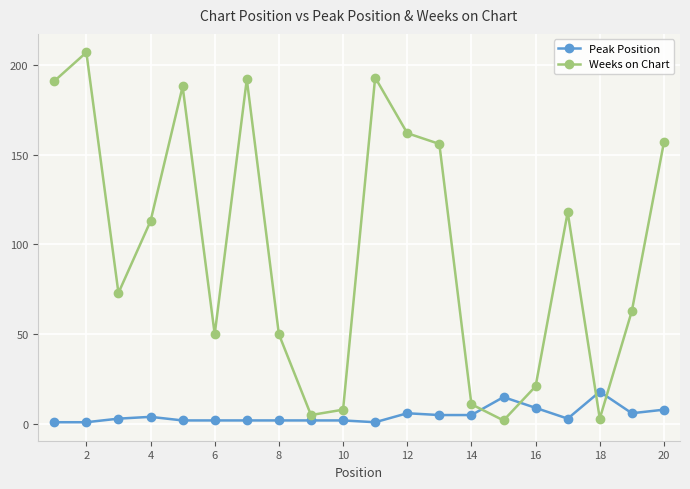

Which series has the widest spread of values?

Weeks on Chart